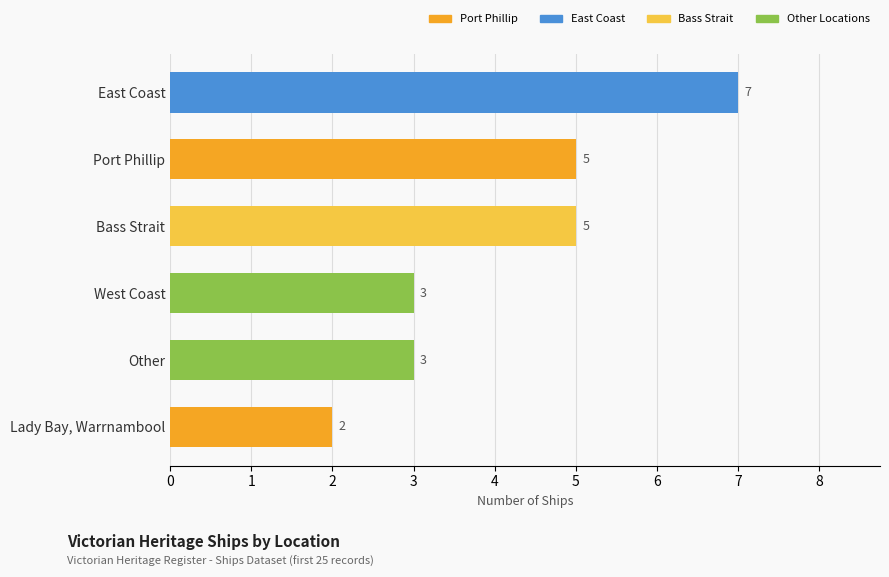

Count the values in the range 3 to 5.

4